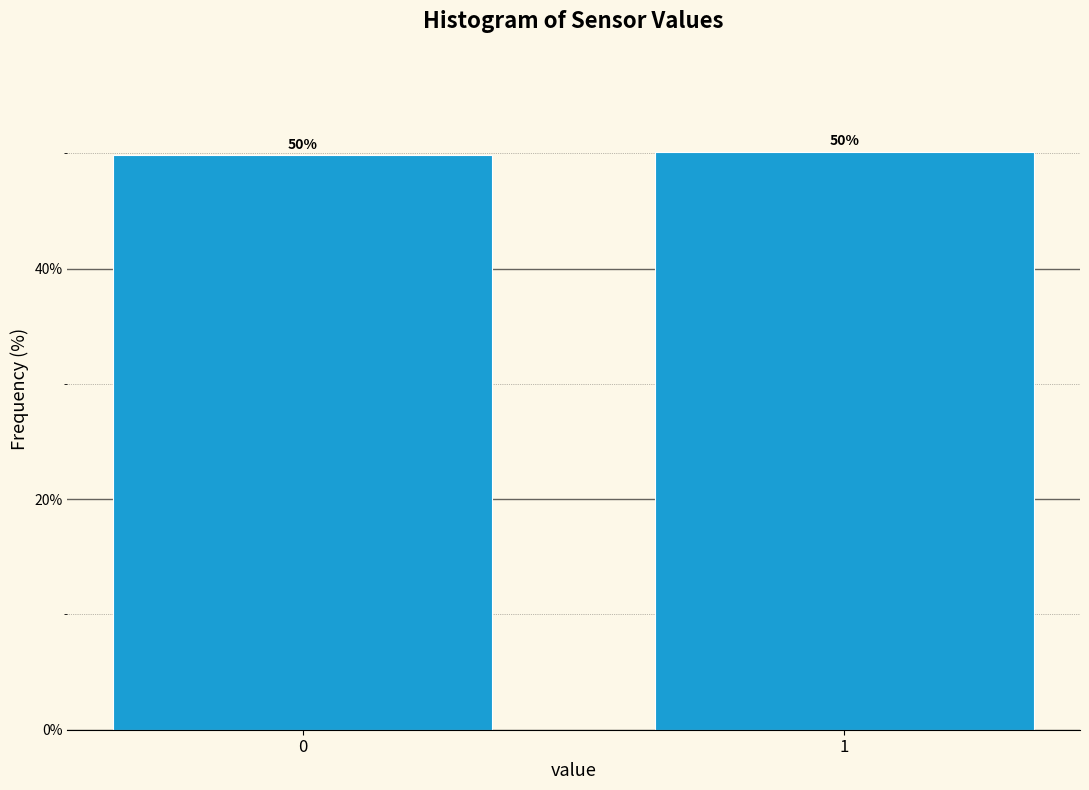

What is the minimum value shown in the chart?

49.8